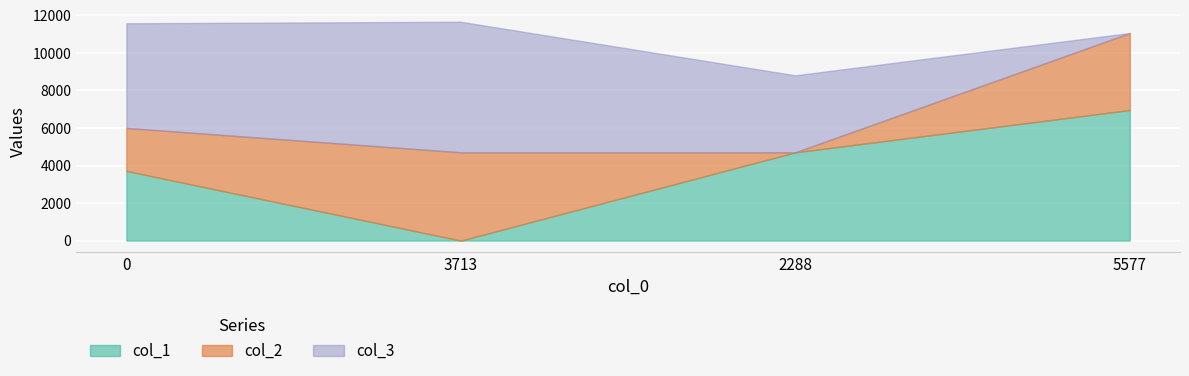

Which category has the lowest value across all series?

3713